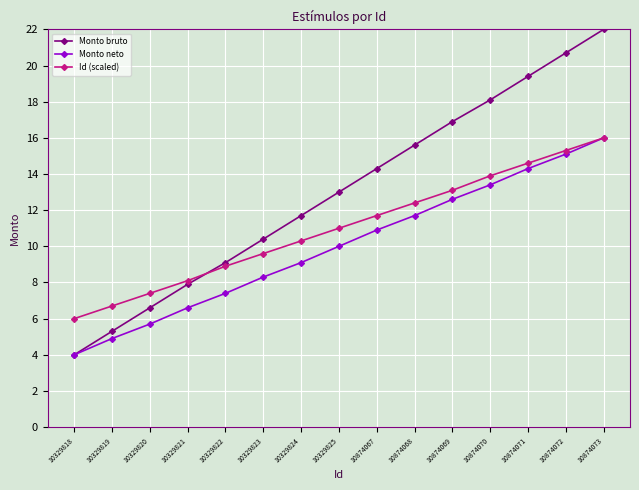

What is the maximum value for Monto neto?

16.0